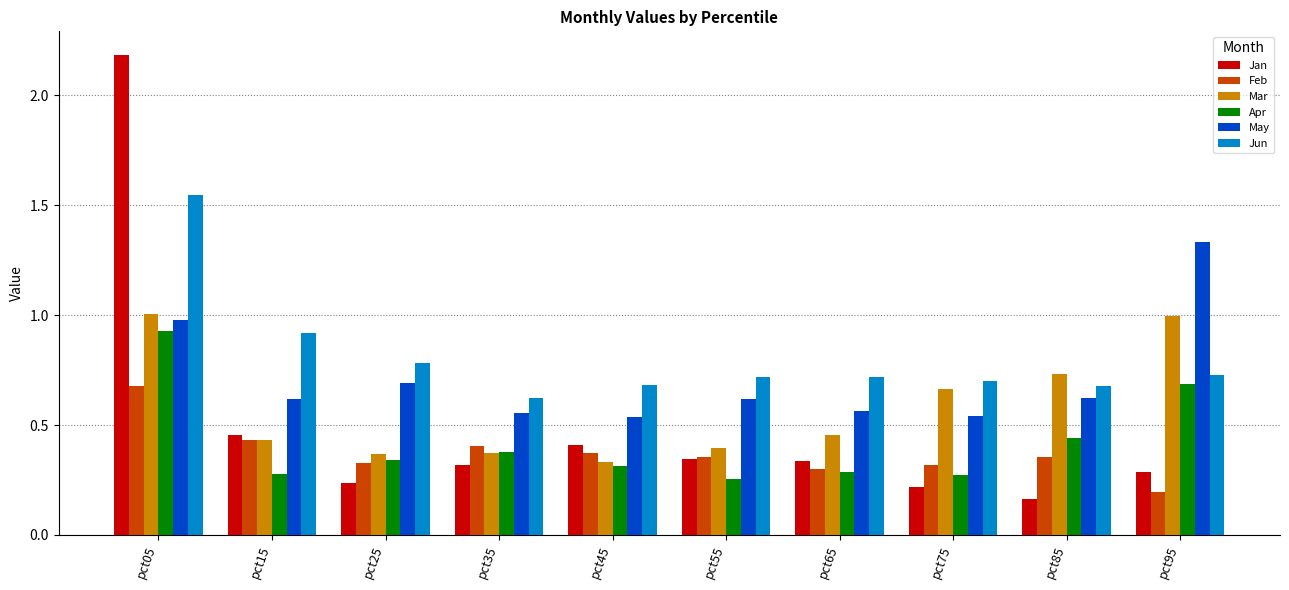

How many groups of bars are there?

10